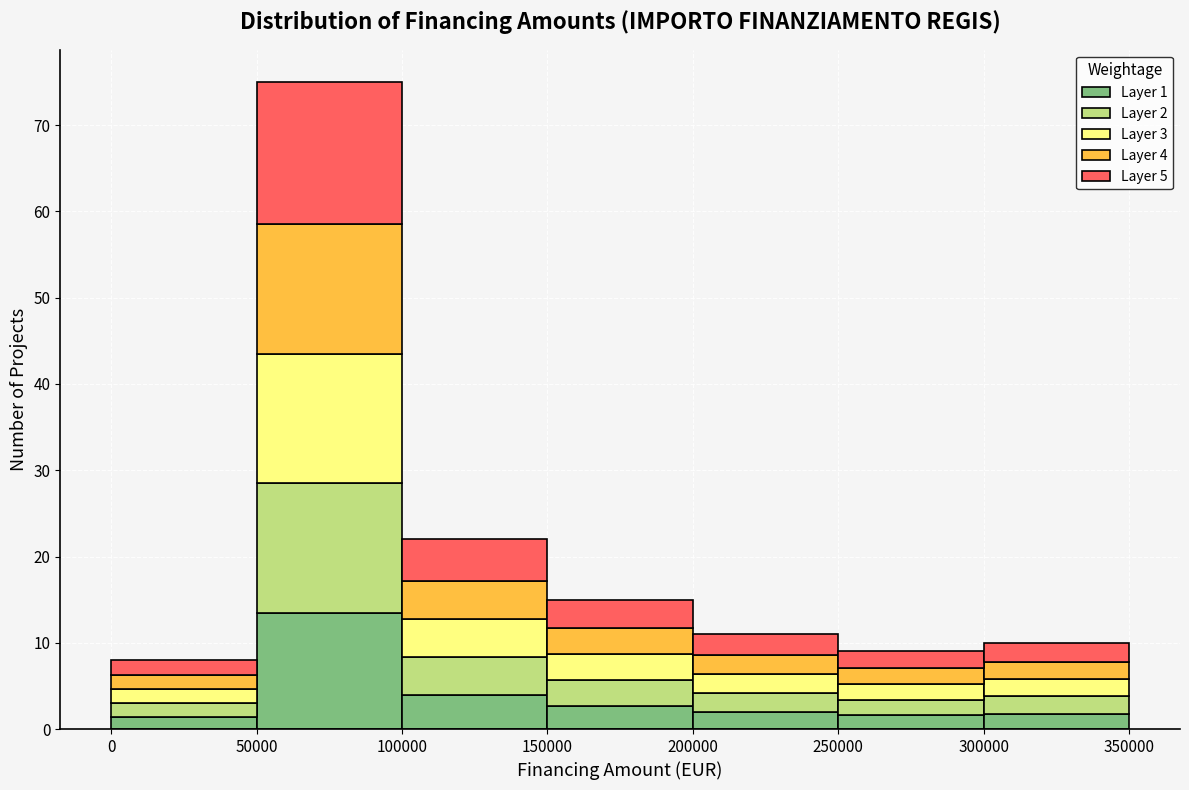

Which range on the x-axis has the tallest stacked bar (by total height)?

50000 to 100000